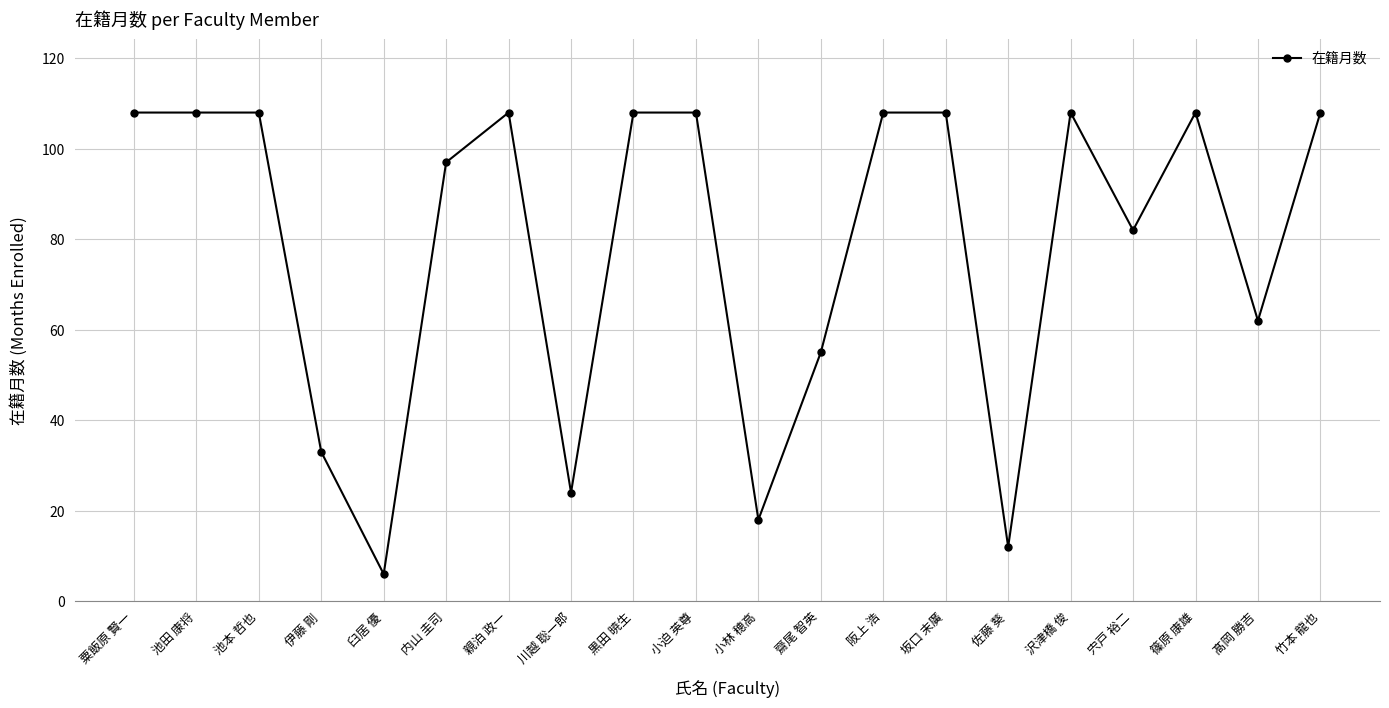

What is the smallest value displayed?

6